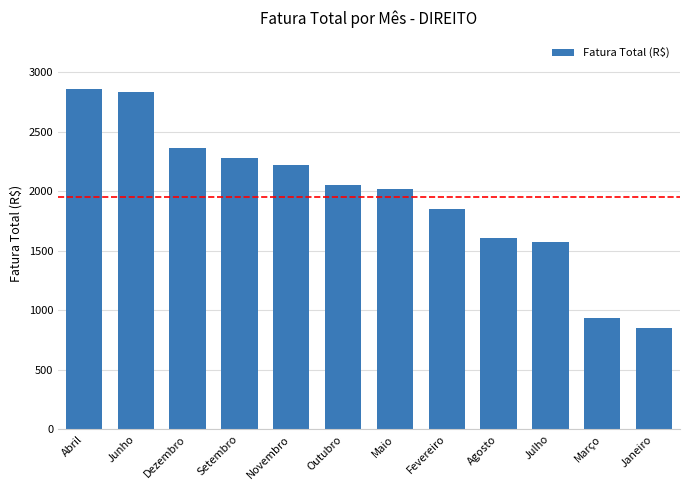

What is the sum of the values at Dezembro and Fevereiro?

4211.3